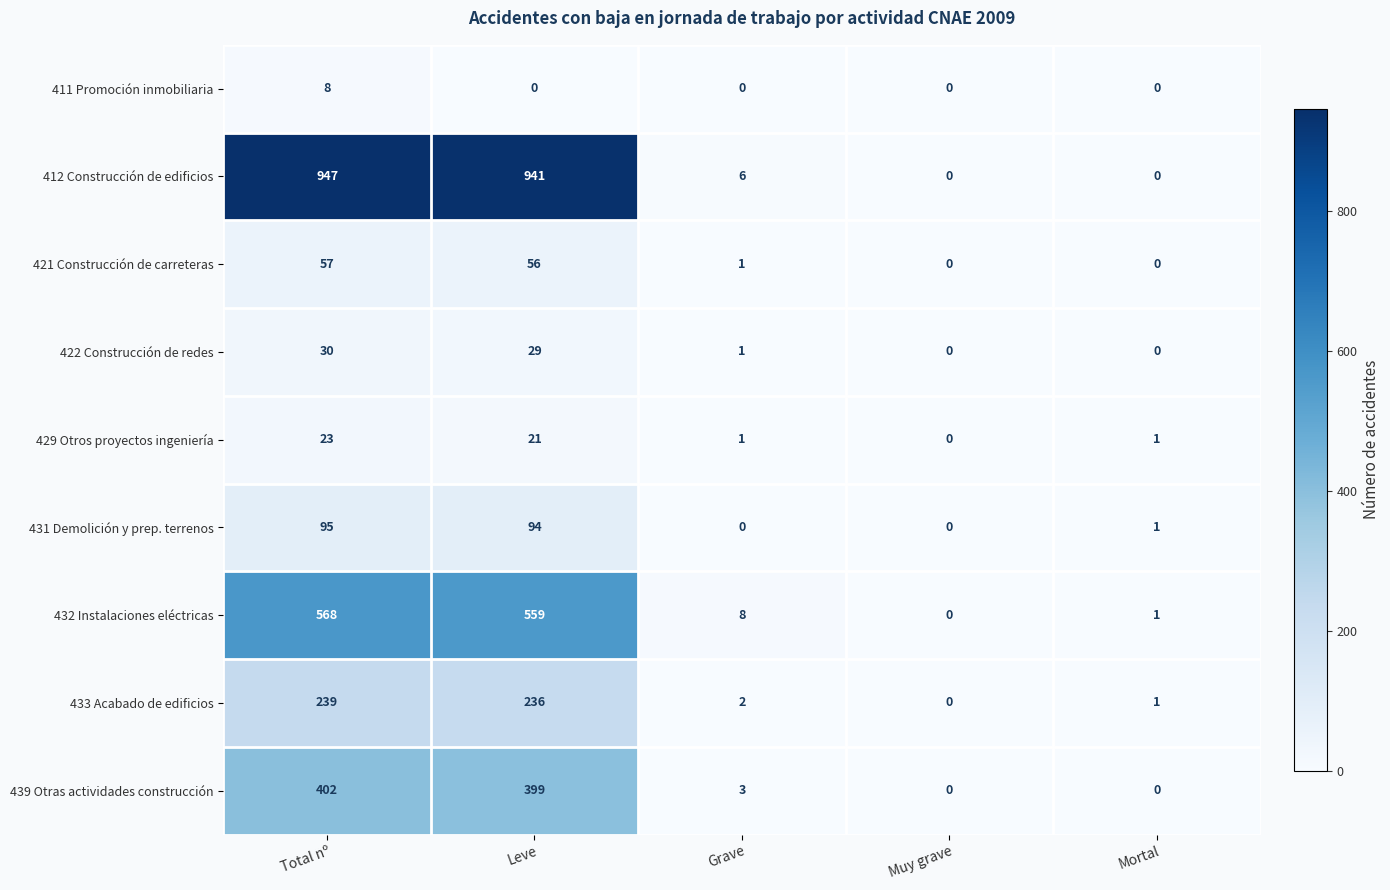

What is the average value of the 432 Instalaciones eléctricas series?

227